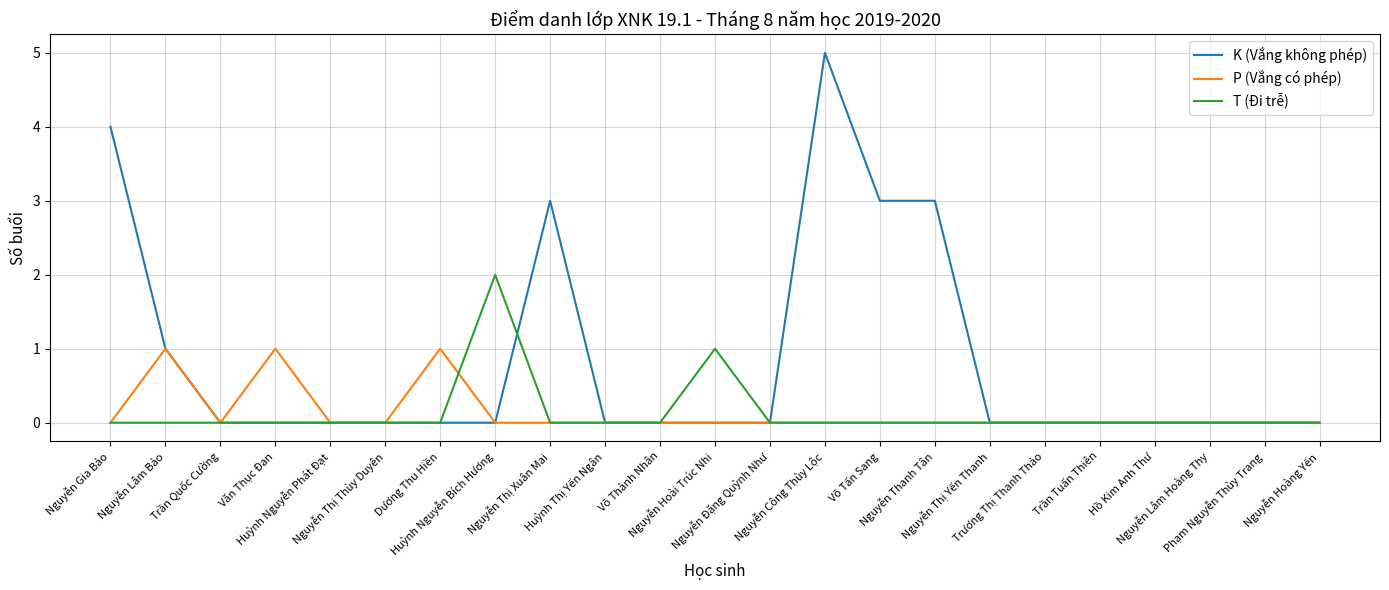

How many categories are shown in the chart?

23